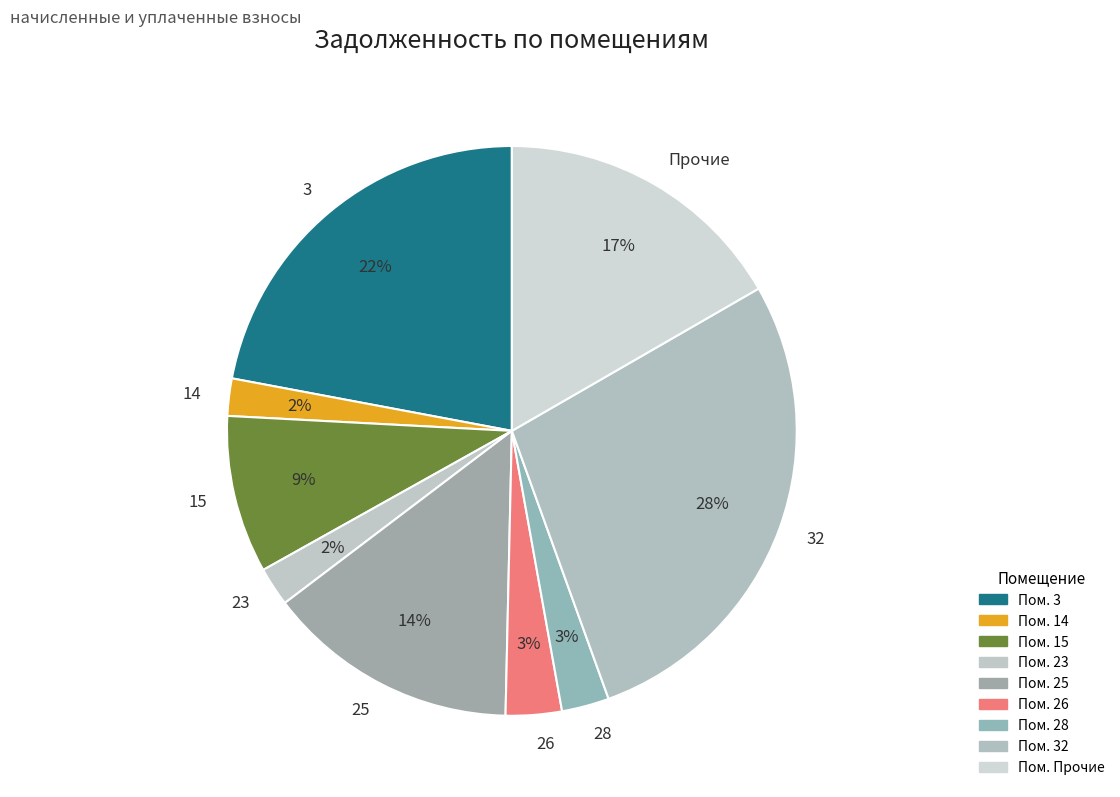

The 14 slice represents 2% of the pie. True or false?

True